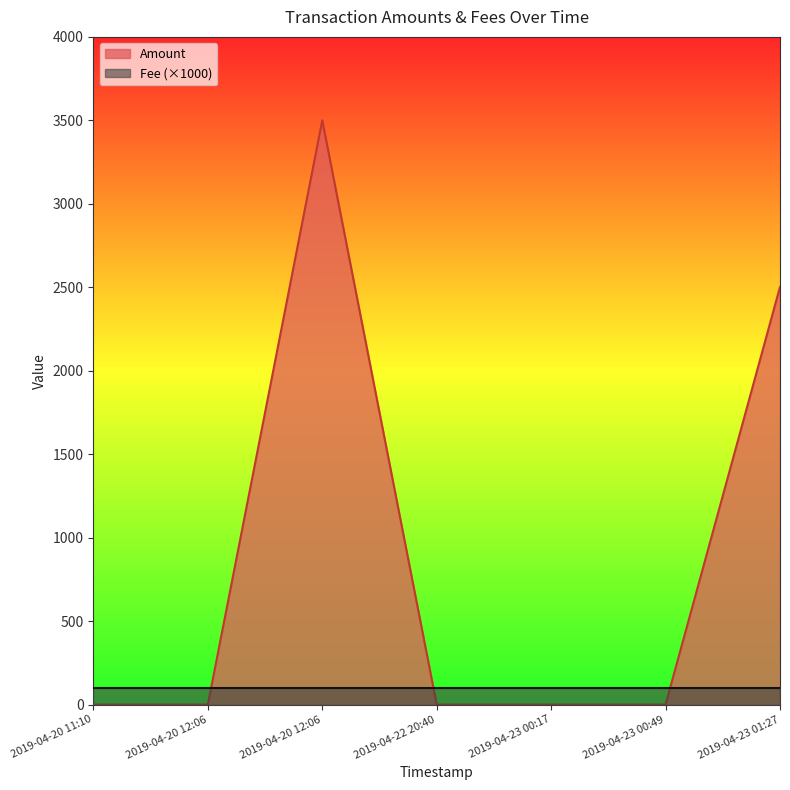

Reading left to right, transcribe all the data shown in this chart.

0	0	3500	0	0	0	2502